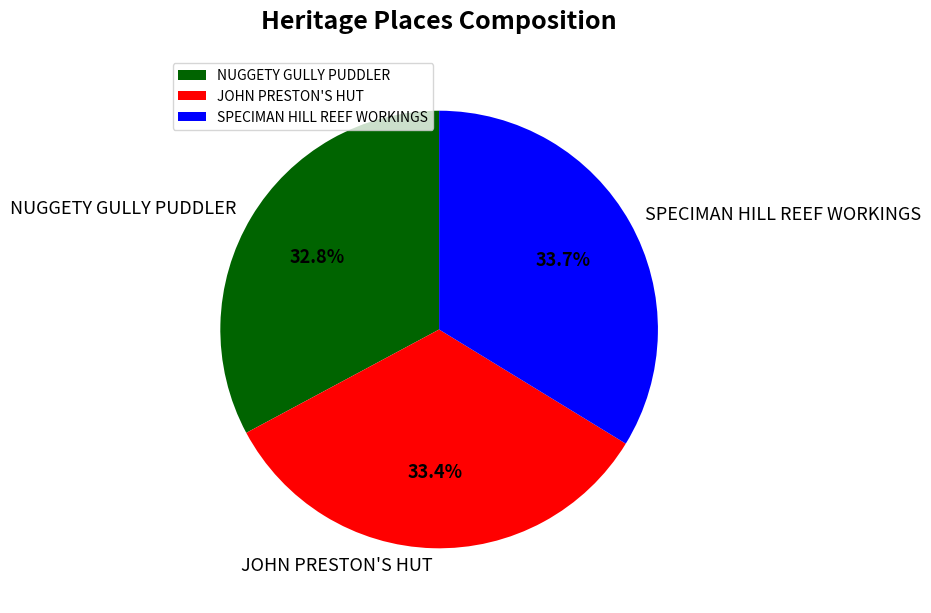

Is there any slice that represents more than half of the pie?

No